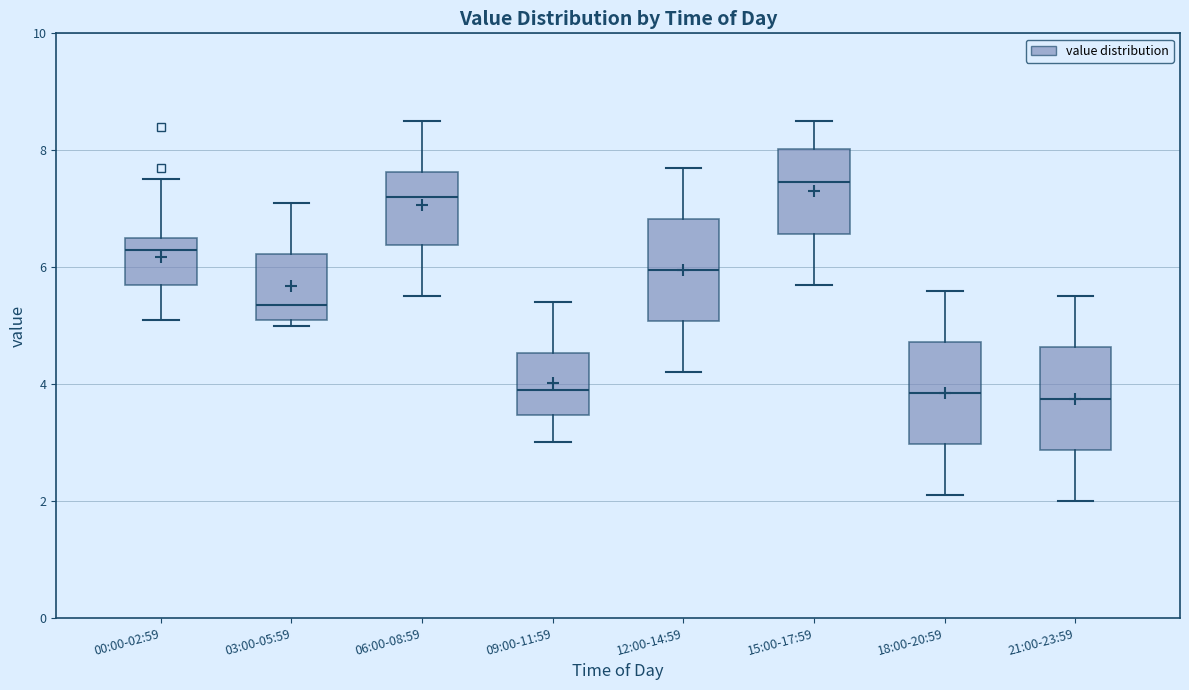

Reading left to right, transcribe this box plot: for each box, give where its median line is, the range the box spans, and where its two whiskers end, as read against the y-axis. The values are not printed on the chart, so give them approximately, as read against the axis.

00:00-02:59: median 6.4, box 5.8 to 6.6, whiskers 5.2 to 7.6
03:00-05:59: median 5.4, box 5.2 to 6.2, whiskers 5.0 to 7.2
06:00-08:59: median 7.2, box 6.4 to 7.6, whiskers 5.6 to 8.6
09:00-11:59: median 4.0, box 3.4 to 4.6, whiskers 3.0 to 5.4
12:00-14:59: median 6.0, box 5.0 to 6.8, whiskers 4.2 to 7.8
15:00-17:59: median 7.4, box 6.6 to 8.0, whiskers 5.8 to 8.6
18:00-20:59: median 3.8, box 3.0 to 4.8, whiskers 2.2 to 5.6
21:00-23:59: median 3.8, box 2.8 to 4.6, whiskers 2.0 to 5.6